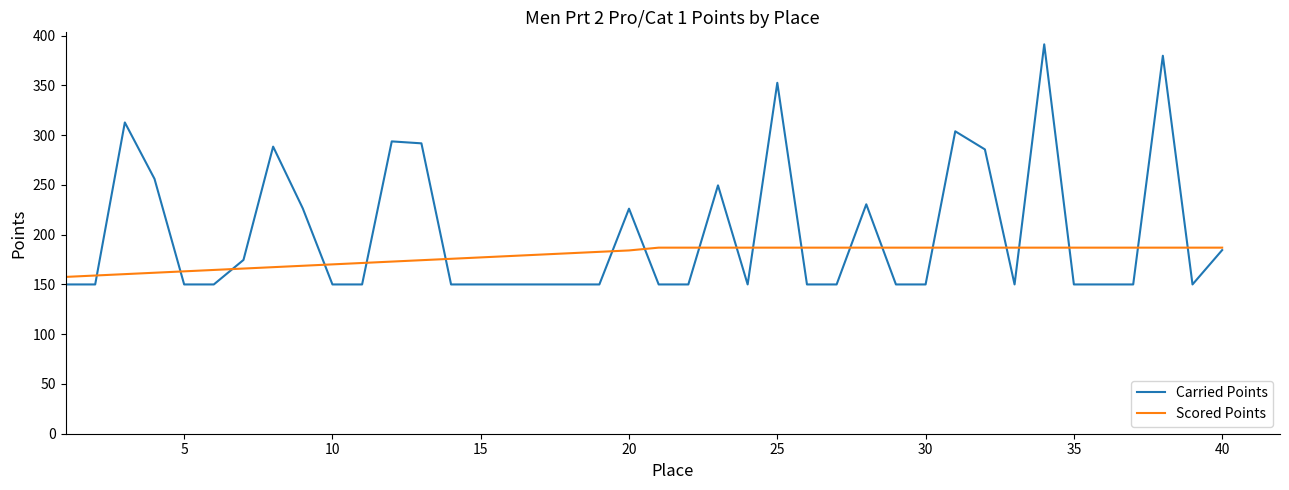

Which series has the widest spread of values?

Carried Points